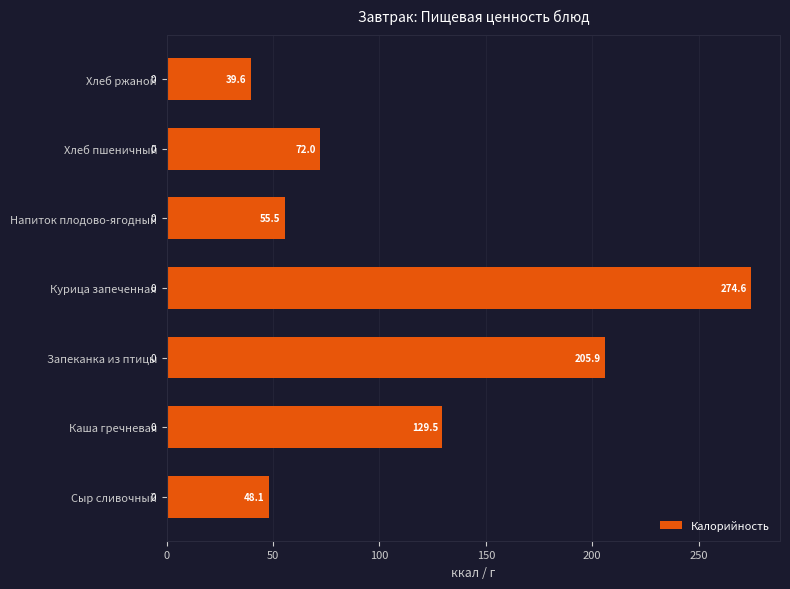

The chart shows a value of 13.5 at Хлеб ржаной. True or false?

False